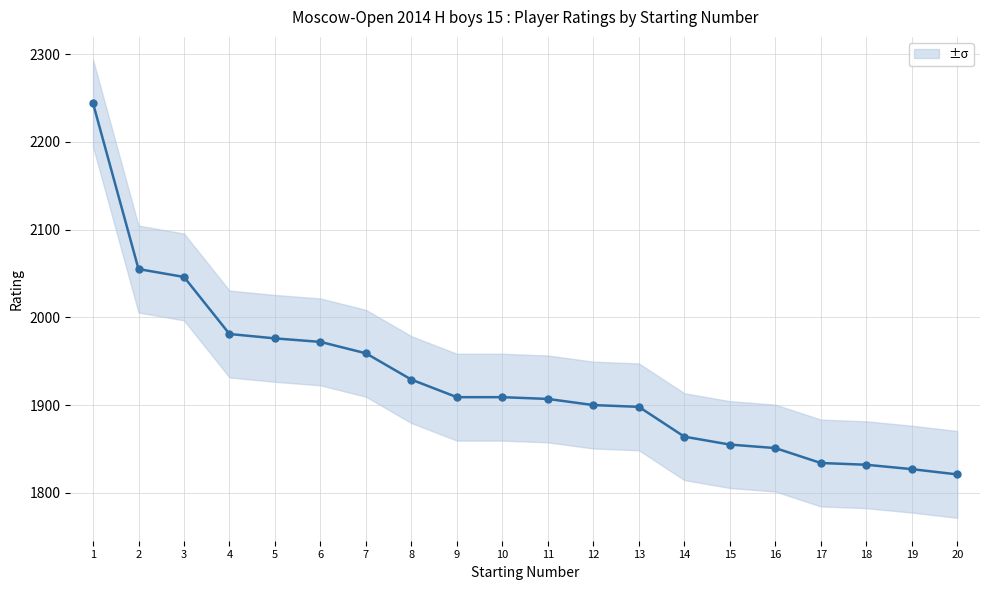

How many lines are shown in the chart?

1